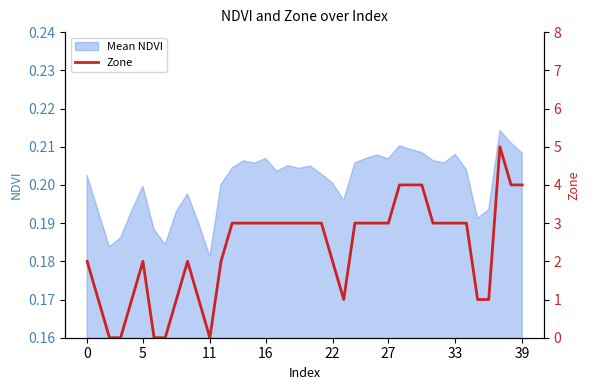

The value of Mean NDVI at 5 is 0.1. True or false?

False